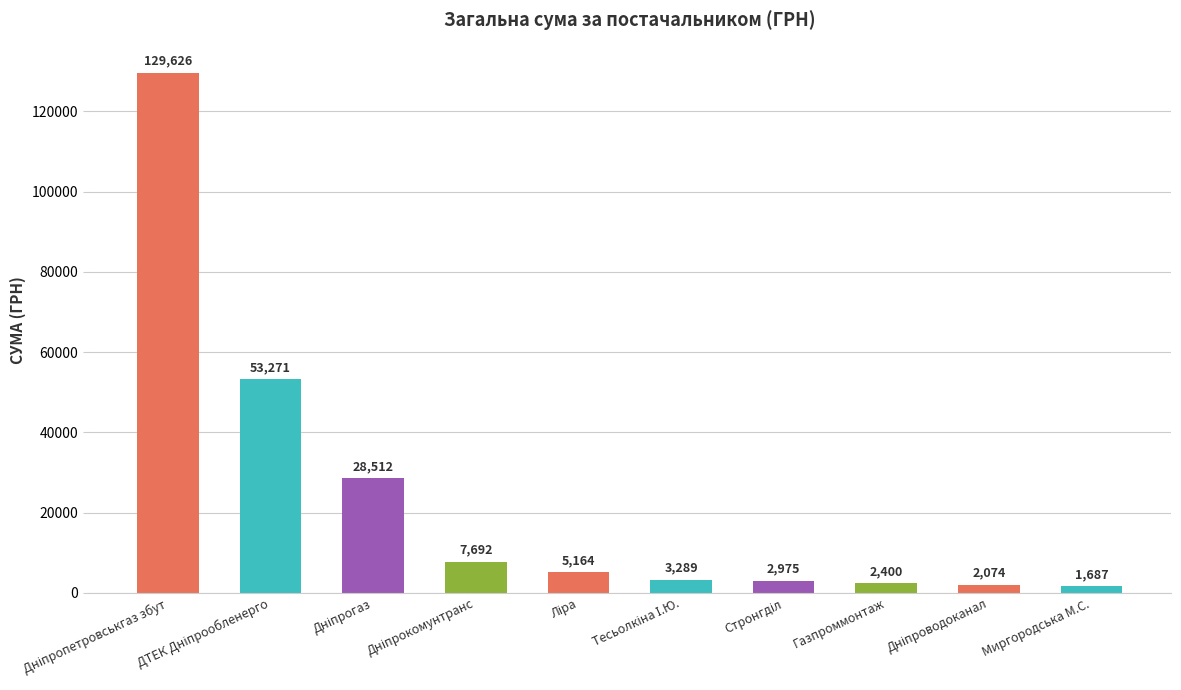

The chart shows a value of 1687.4 at Миргородська М.С.. True or false?

True